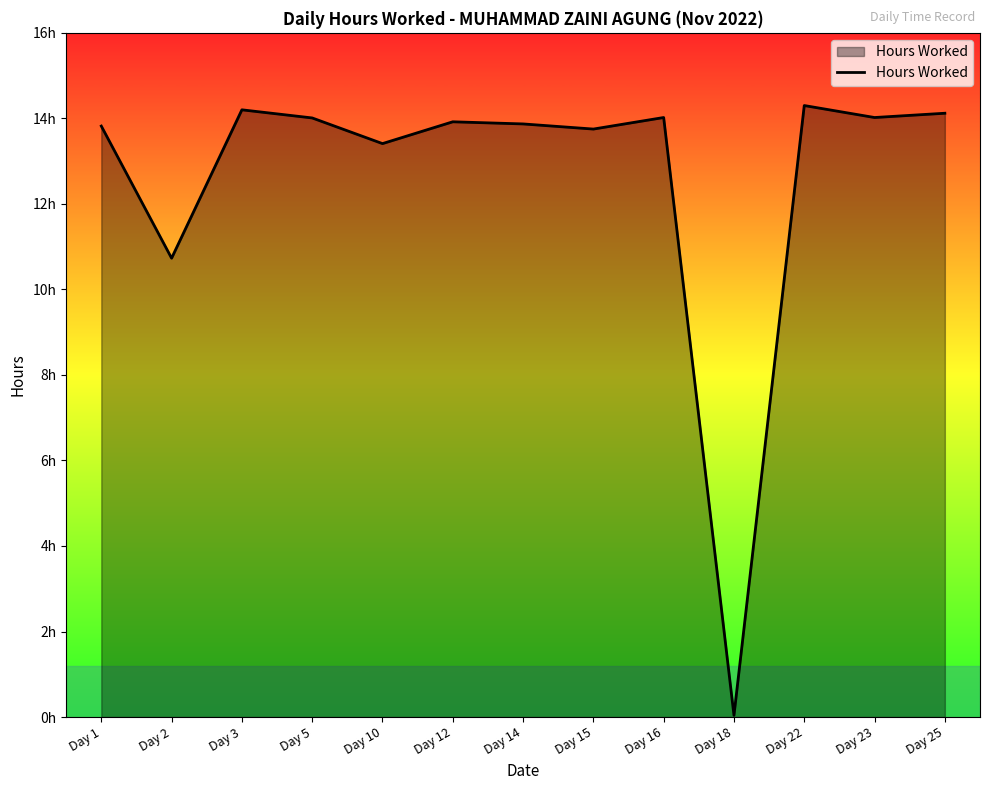

Does the chart display data point markers on the line(s)?

No